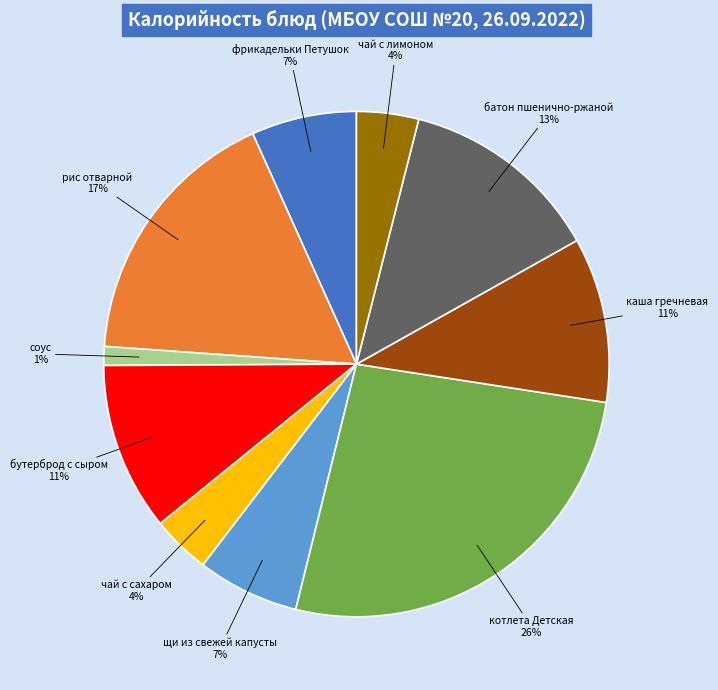

Is there a majority slice in this chart?

No